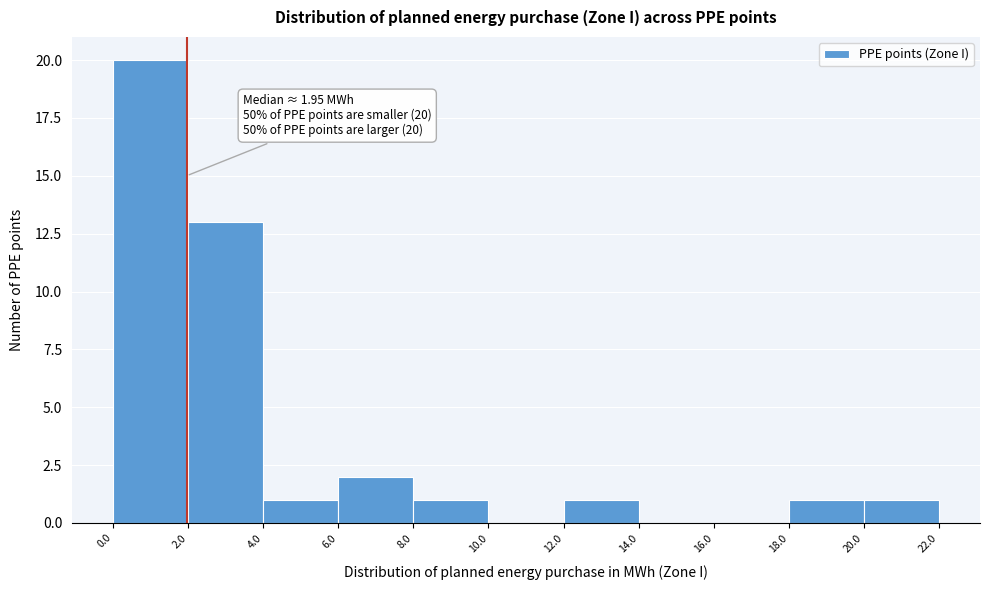

Which range on the x-axis has the tallest bar?

0.0 to 2.0